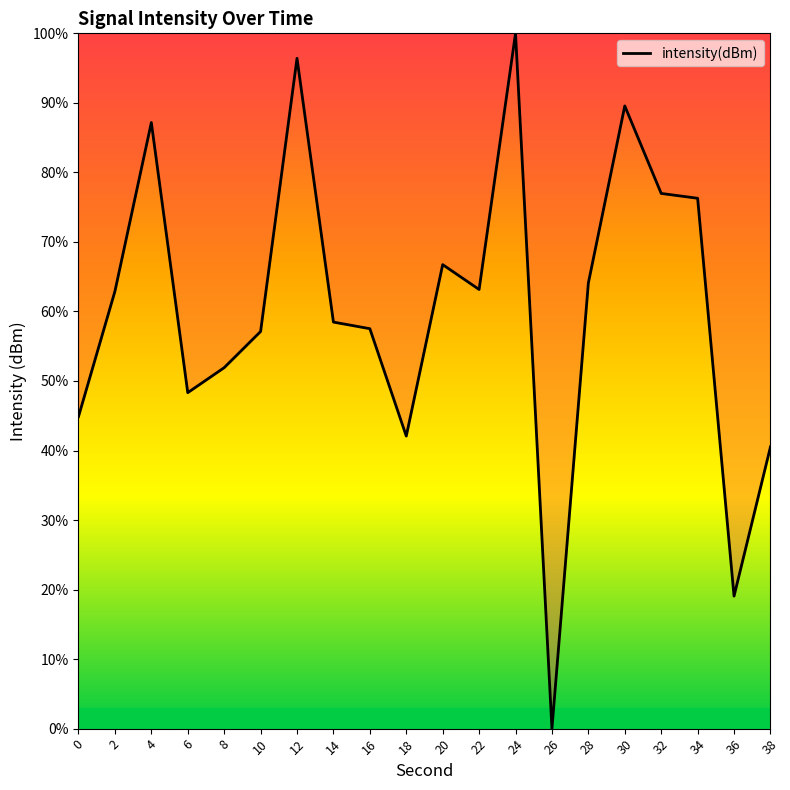

The chart shows a value of 19.1 at 36. True or false?

True